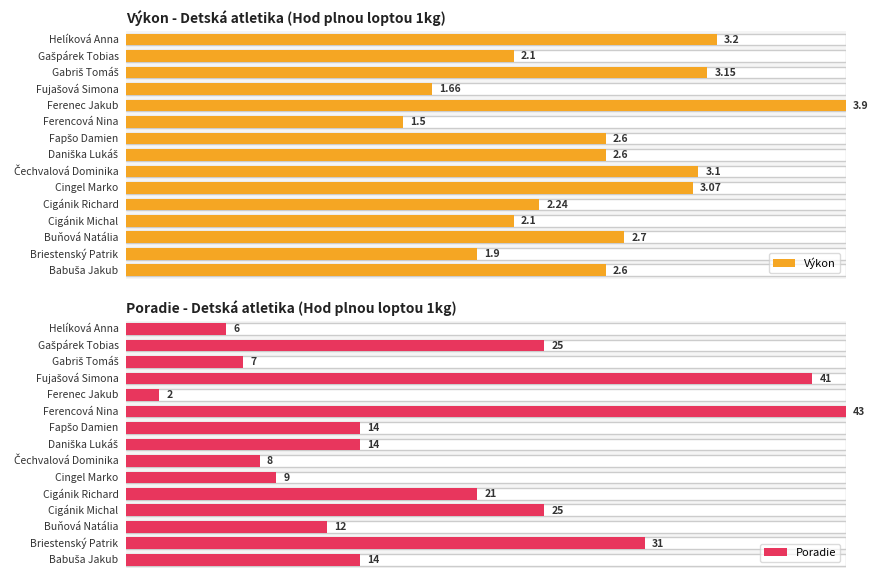

Which series has the largest total across all categories?

Poradie